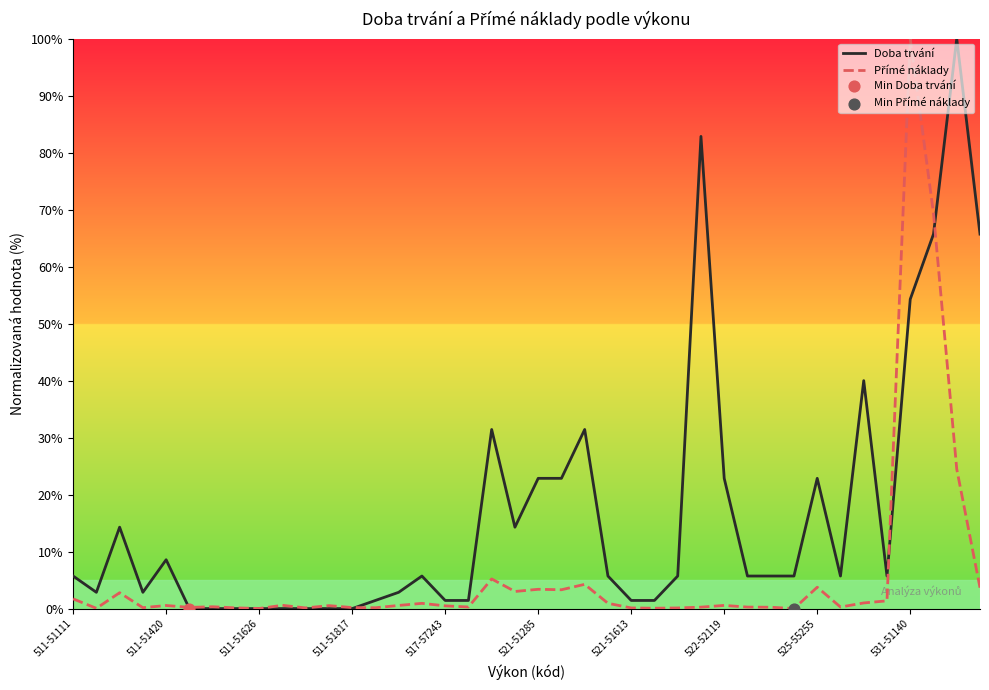

At how many categories does at least one series exceed 81?

3